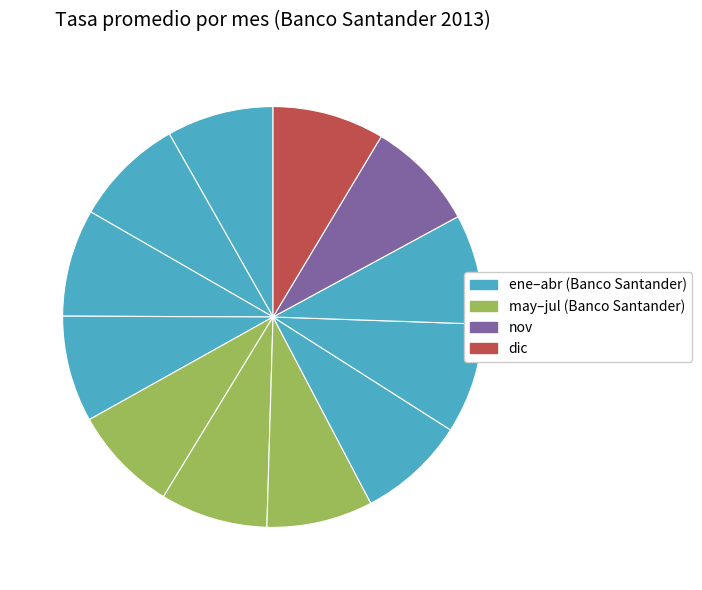

How many slices are in this pie chart?

12